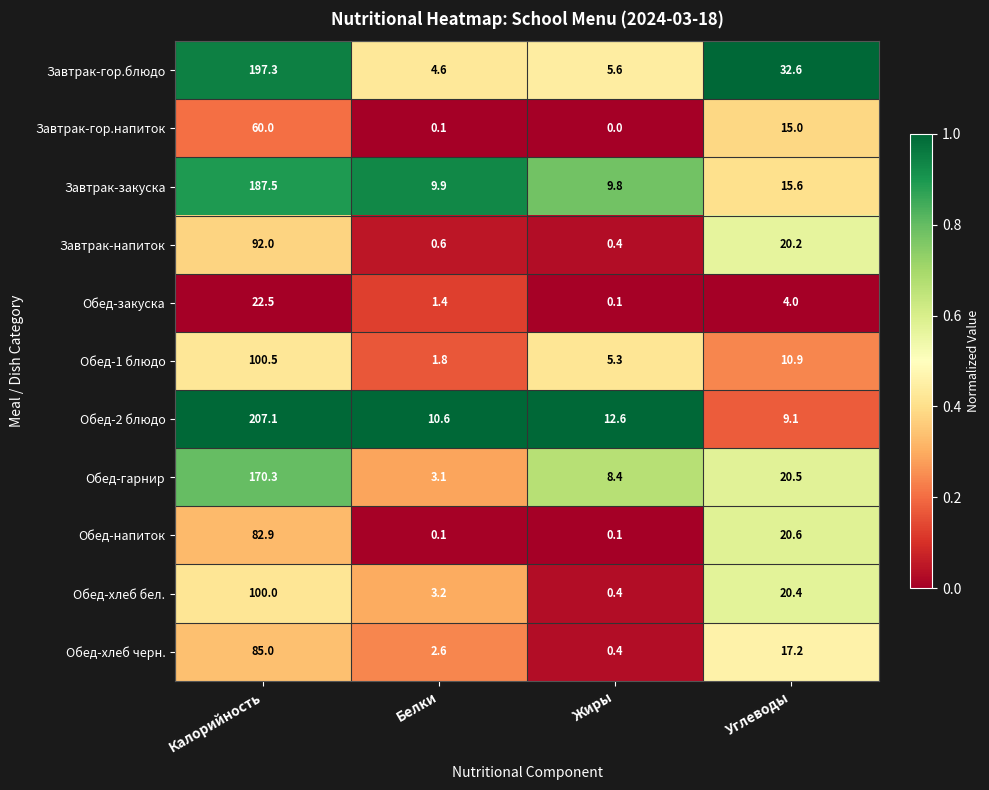

Which series changed the most between Калорийность and Жиры?

Обед-2 блюдо